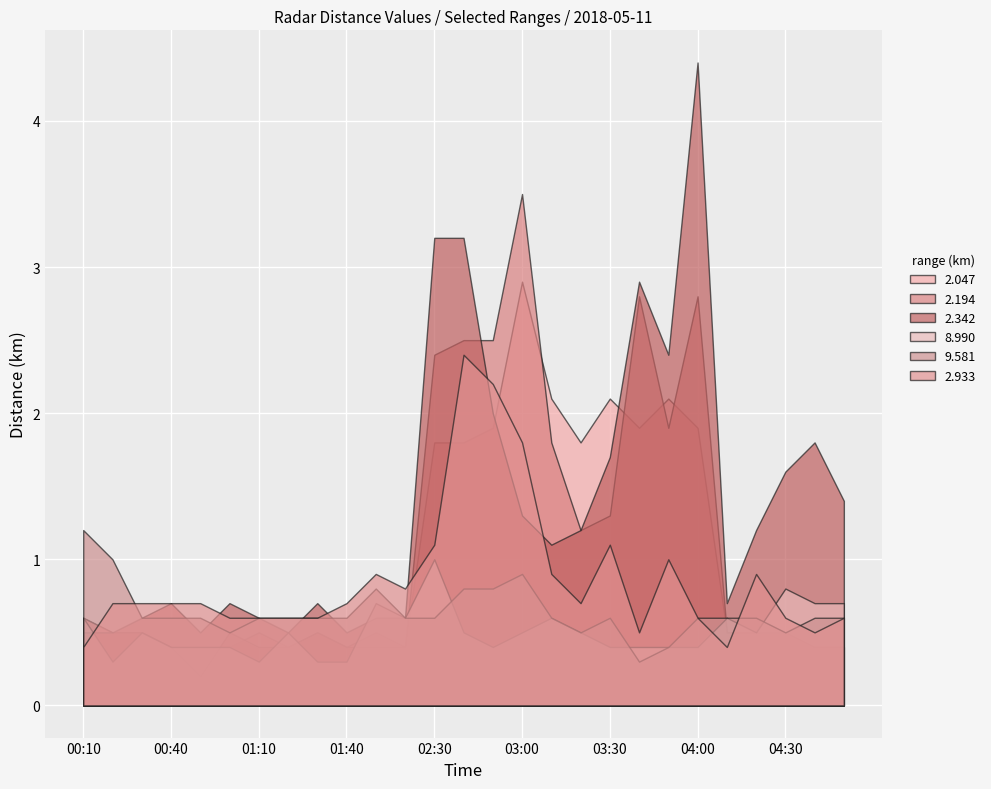

True or false: 9.581 has a value of 0.8 at 03:10.

False